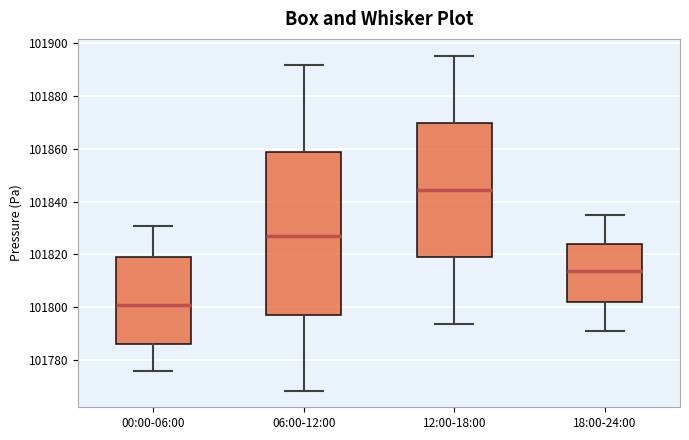

Reading left to right, read every box against the y-axis: the position of its median line, the range the box covers, and the ends of its whiskers. The values are not printed on the chart, so give them approximately, as read against the axis.

00:00-06:00: median 101800, box 101786 to 101820, whiskers 101776 to 101830
06:00-12:00: median 101828, box 101796 to 101858, whiskers 101768 to 101892
12:00-18:00: median 101844, box 101820 to 101870, whiskers 101794 to 101896
18:00-24:00: median 101814, box 101802 to 101824, whiskers 101792 to 101834